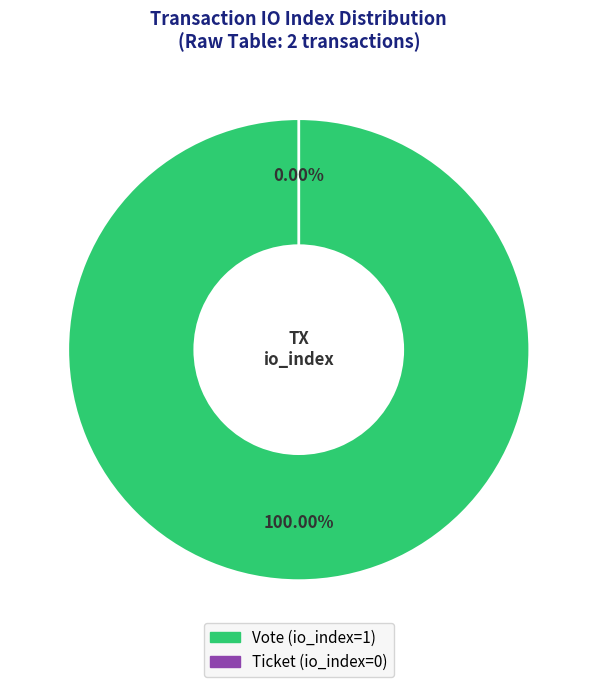

To the nearest percent, what is the difference between the largest and smallest slice percentages?

100%